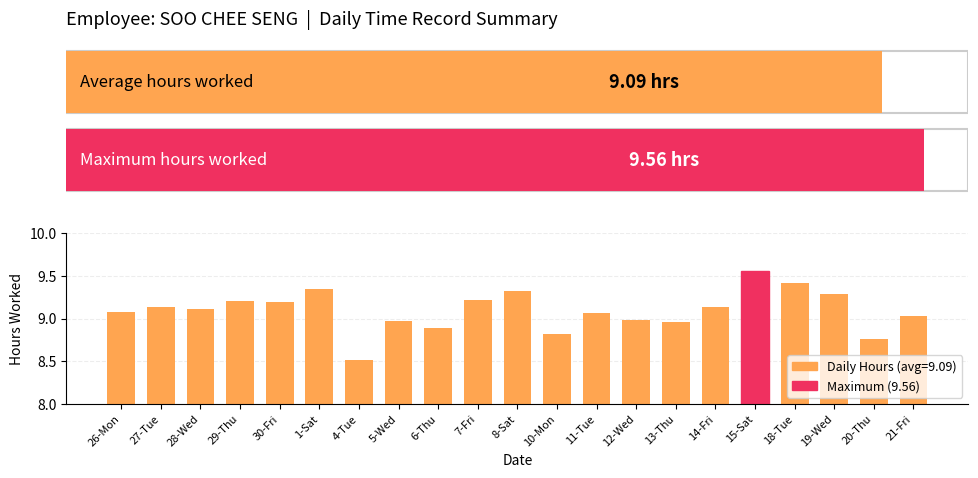

Count the number of categories in the chart.

21